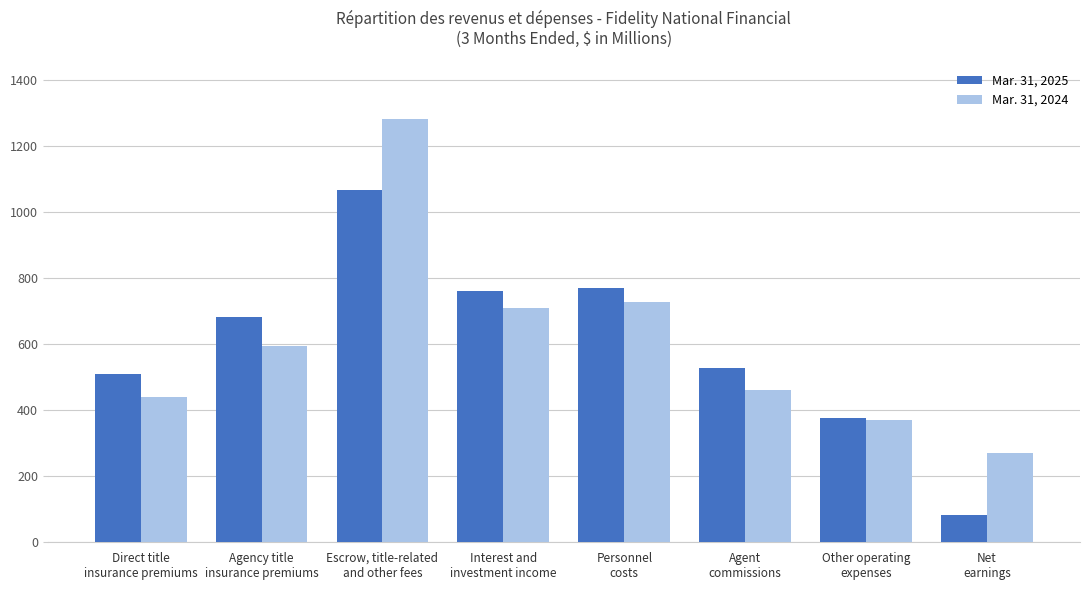

Reading left to right, extract all data points from this chart.

Mar. 31, 2025: 510	681	1065	760	770	528	377	83
Mar. 31, 2024: 440	593	1281	710	727	460	369	269